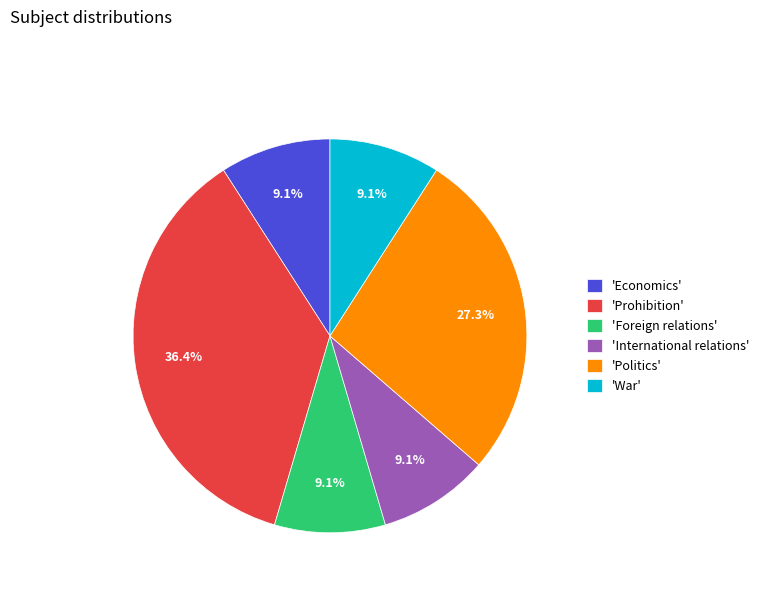

How many segments does this pie chart have?

6